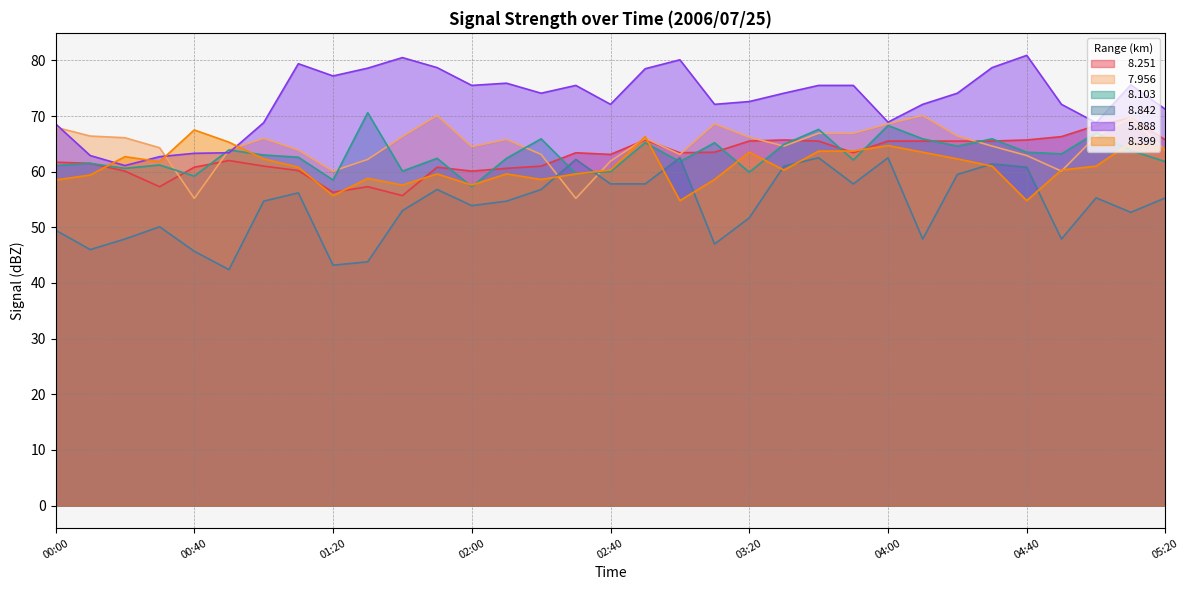

Which category has the lowest value in the   8.103 series?

02:00